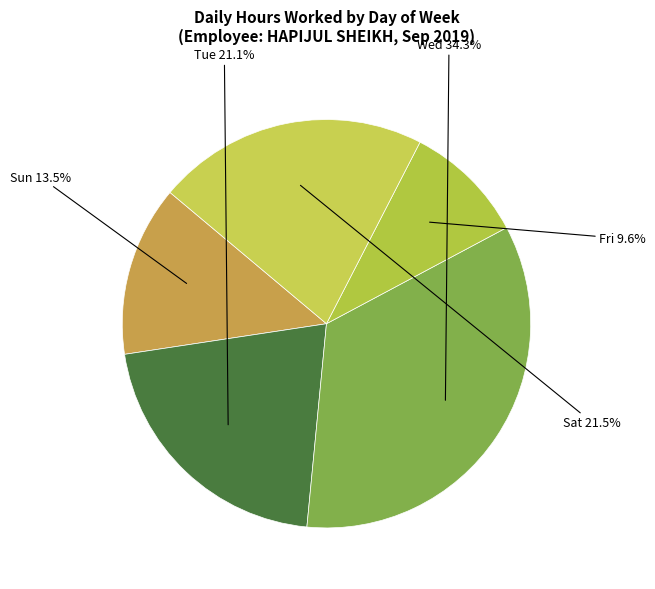

How many slices are in this pie chart?

5